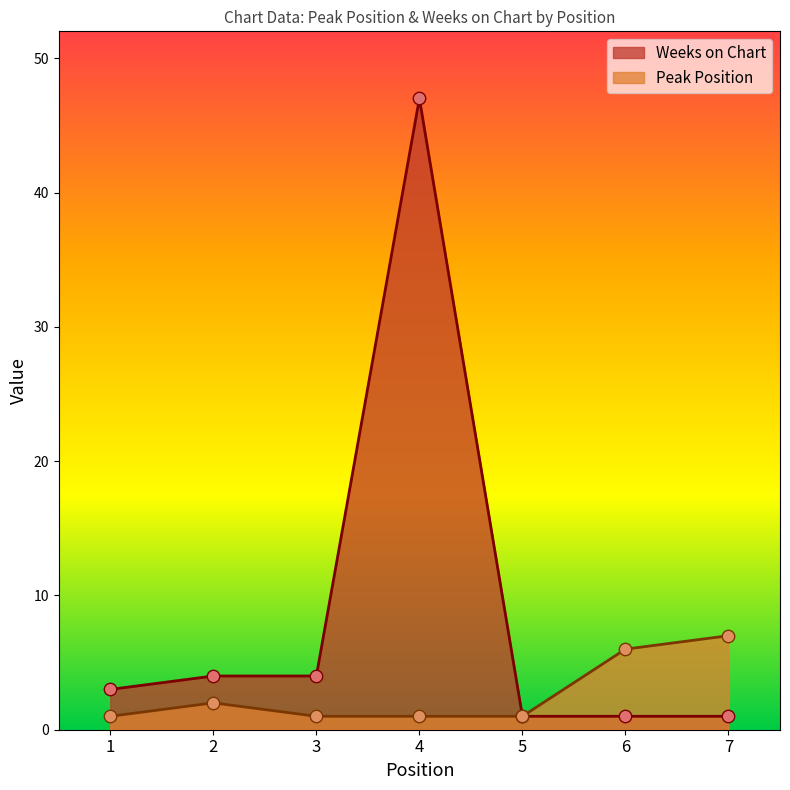

Which series reaches the maximum Y coordinate?

Weeks on Chart